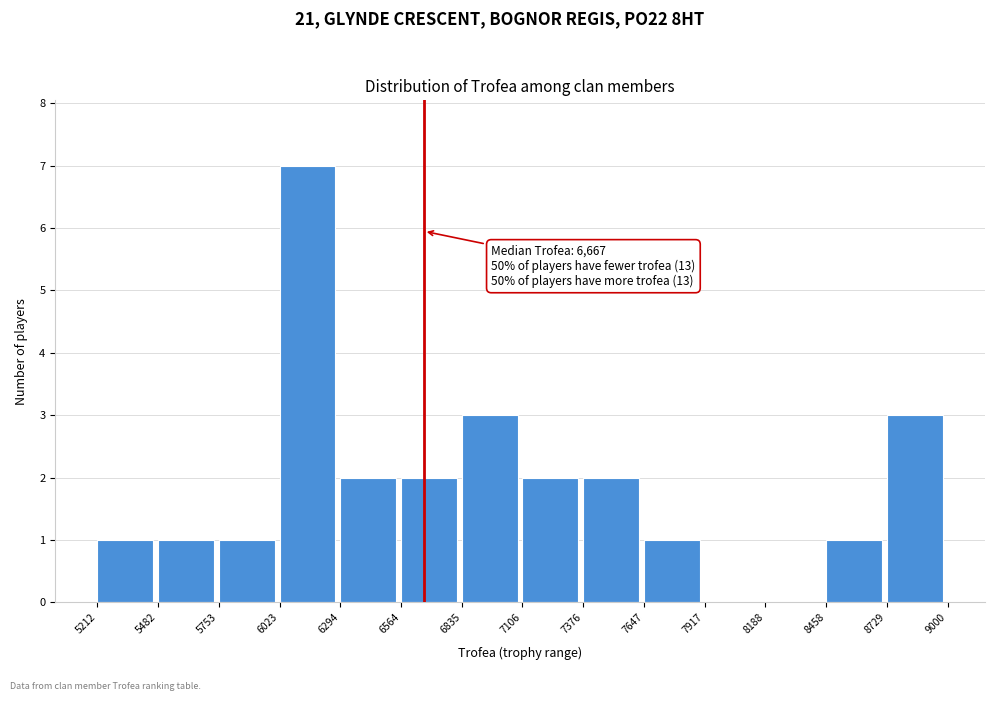

Which range on the x-axis has the tallest bar?

6023 to 6294